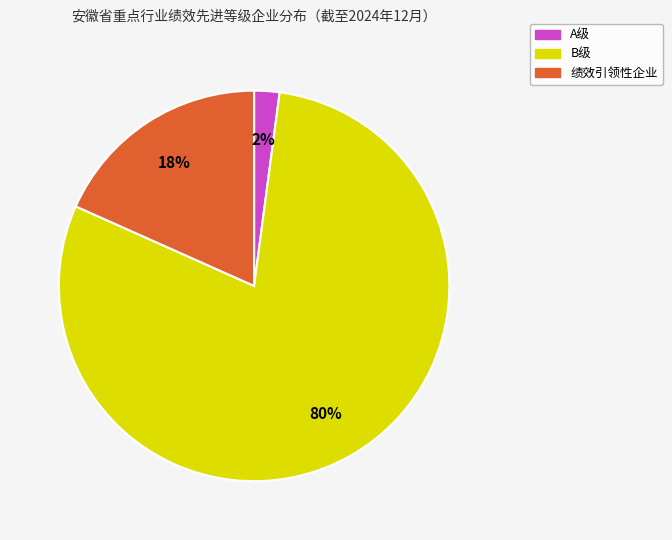

Is there a majority slice in this chart?

Yes